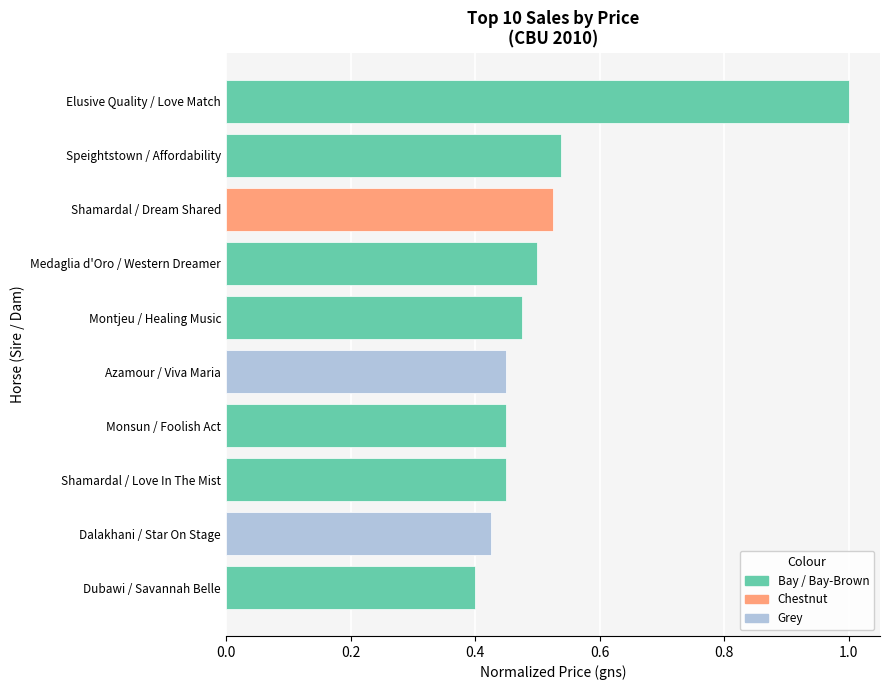

The value at Shamardal / Love In The Mist is 0.7. True or false?

False